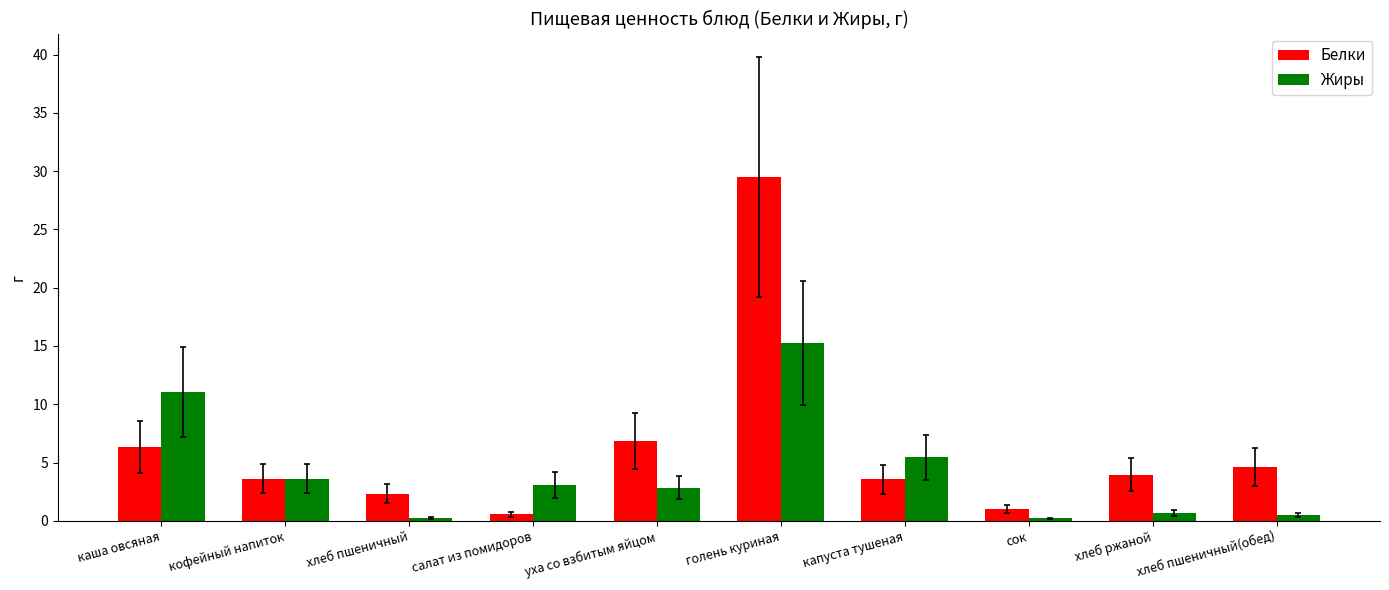

What is the value of the Белки bar at the 5th from the left?

6.8